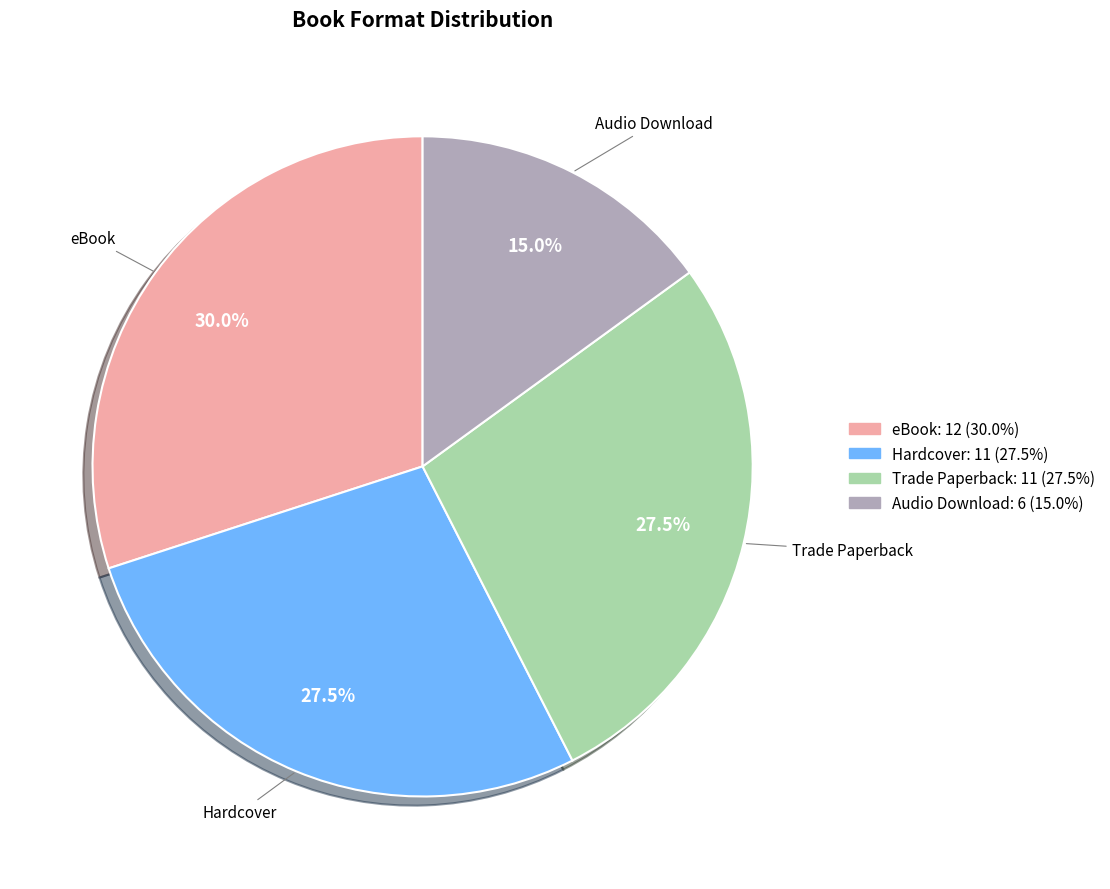

What percentage is NOT represented by Audio Download?

85.0%